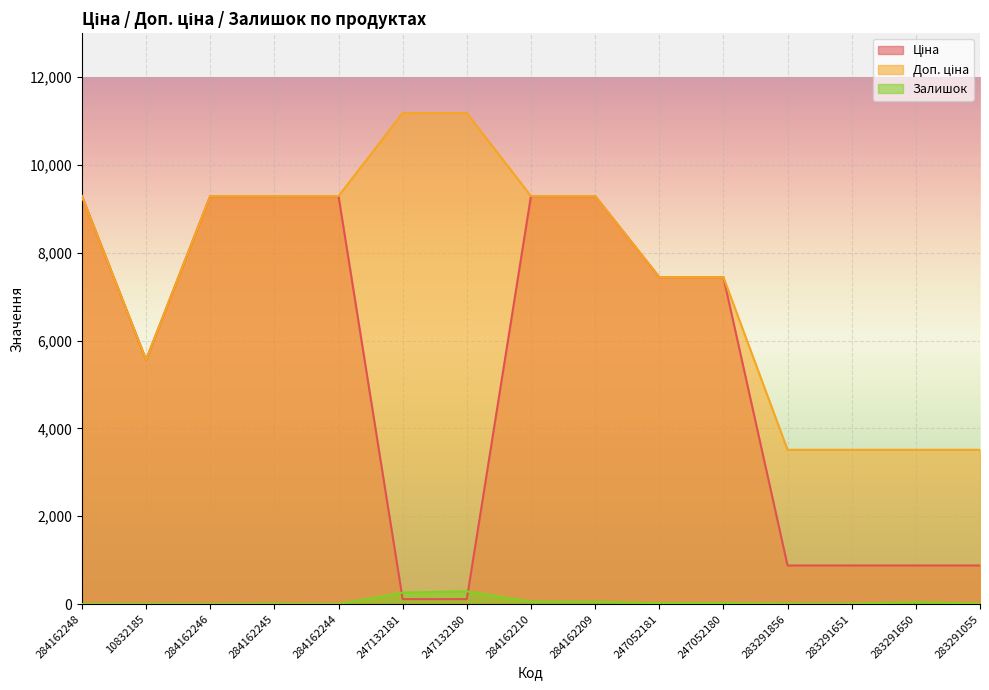

What is the maximum value for Доп. ціна?

11182.0